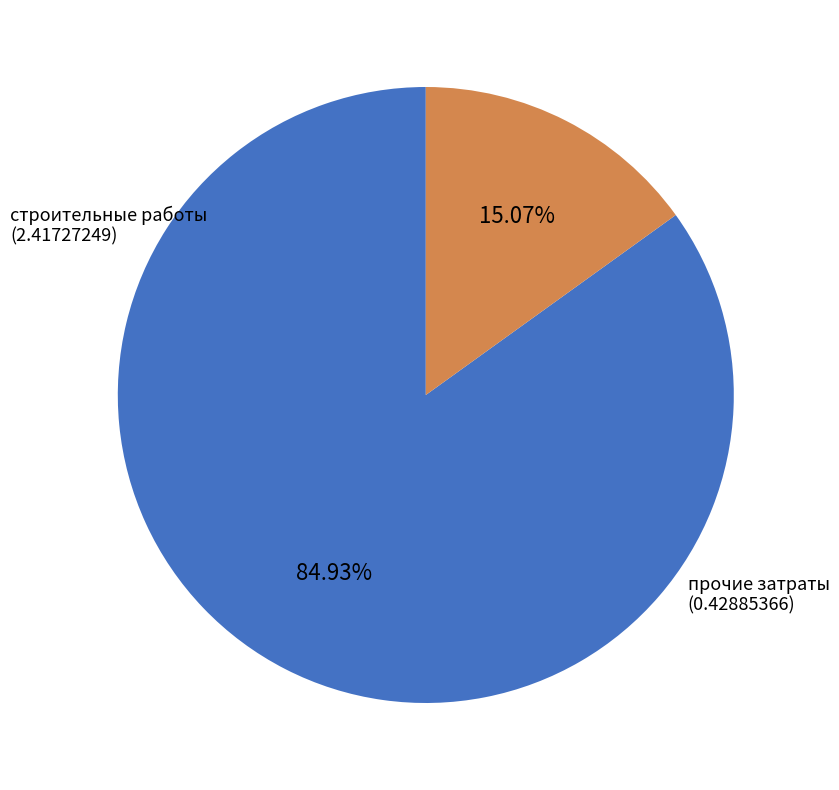

Is there any slice that represents more than half of the pie?

Yes